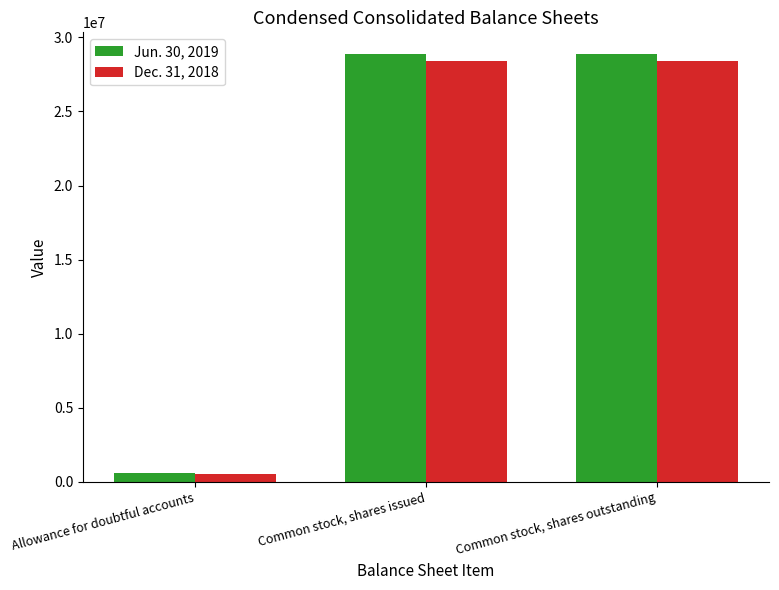

How many bars are there in each group?

2